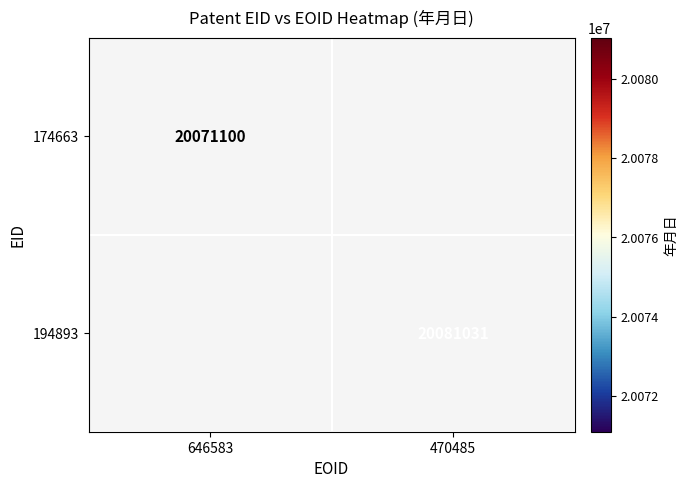

True or false: 174663 has a value of 20071100 at 646583.

True